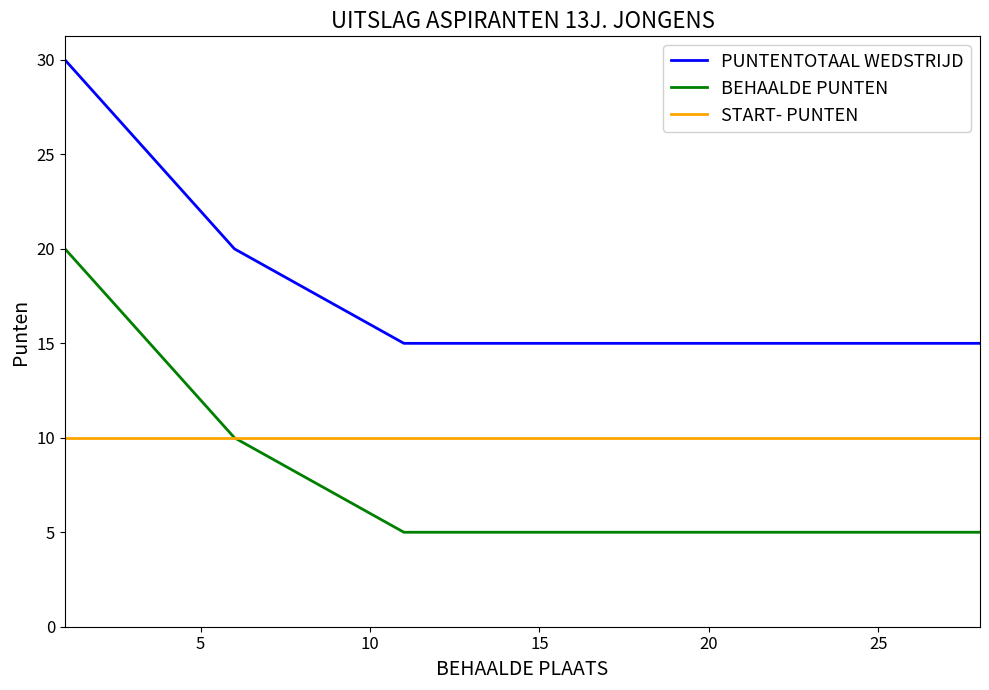

List the series in order of their overall mean, highest first.

PUNTENTOTAAL WEDSTRIJD, START- PUNTEN, BEHAALDE PUNTEN